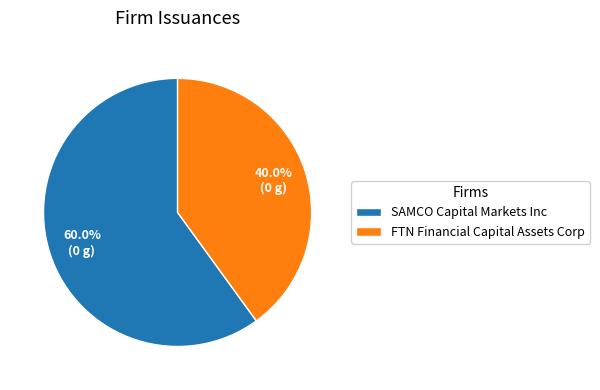

Which category accounts for the majority?

SAMCO Capital Markets Inc